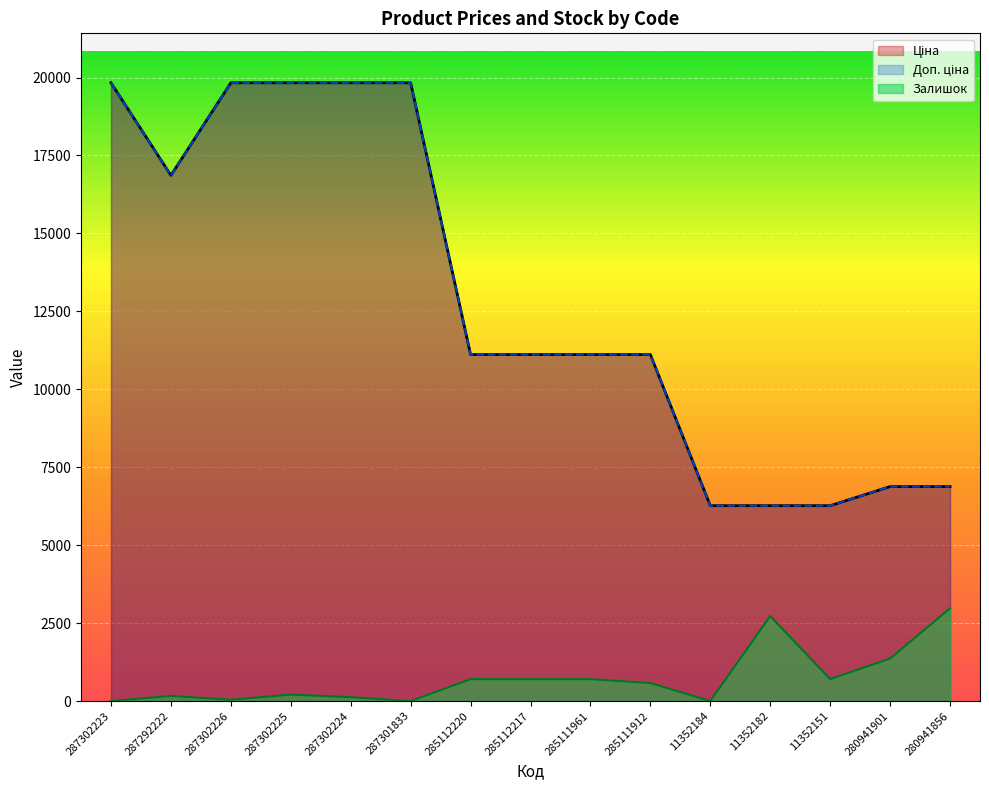

Reading right to left, what are all the values shown in this chart?

Ціна: 280941856=6879.5	280941901=6879.5	11352151=6266.7	11352182=6266.7	11352184=6266.7	285111912=11113.6	285111961=11113.6	285112217=11113.6	285112220=11113.6	287301833=19831.1	287302224=19831.1	287302225=19831.1	287302226=19831.1	287292222=16863.2	287302223=19831.1
Доп. ціна: 280941856=6879.5	280941901=6879.5	11352151=6266.7	11352182=6266.7	11352184=6266.7	285111912=11113.6	285111961=11113.6	285112217=11113.6	285112220=11113.6	287301833=19831.1	287302224=19831.1	287302225=19831.1	287302226=19831.1	287292222=16863.2	287302223=19831.1
Залишок: 280941856=2974.7	280941901=1363.4	11352151=702.4	11352182=2726.8	11352184=0.0	285111912=578.4	285111961=702.4	285112217=702.4	285112220=702.4	287301833=0.0	287302224=123.9	287302225=206.6	287302226=41.3	287292222=165.3	287302223=0.0